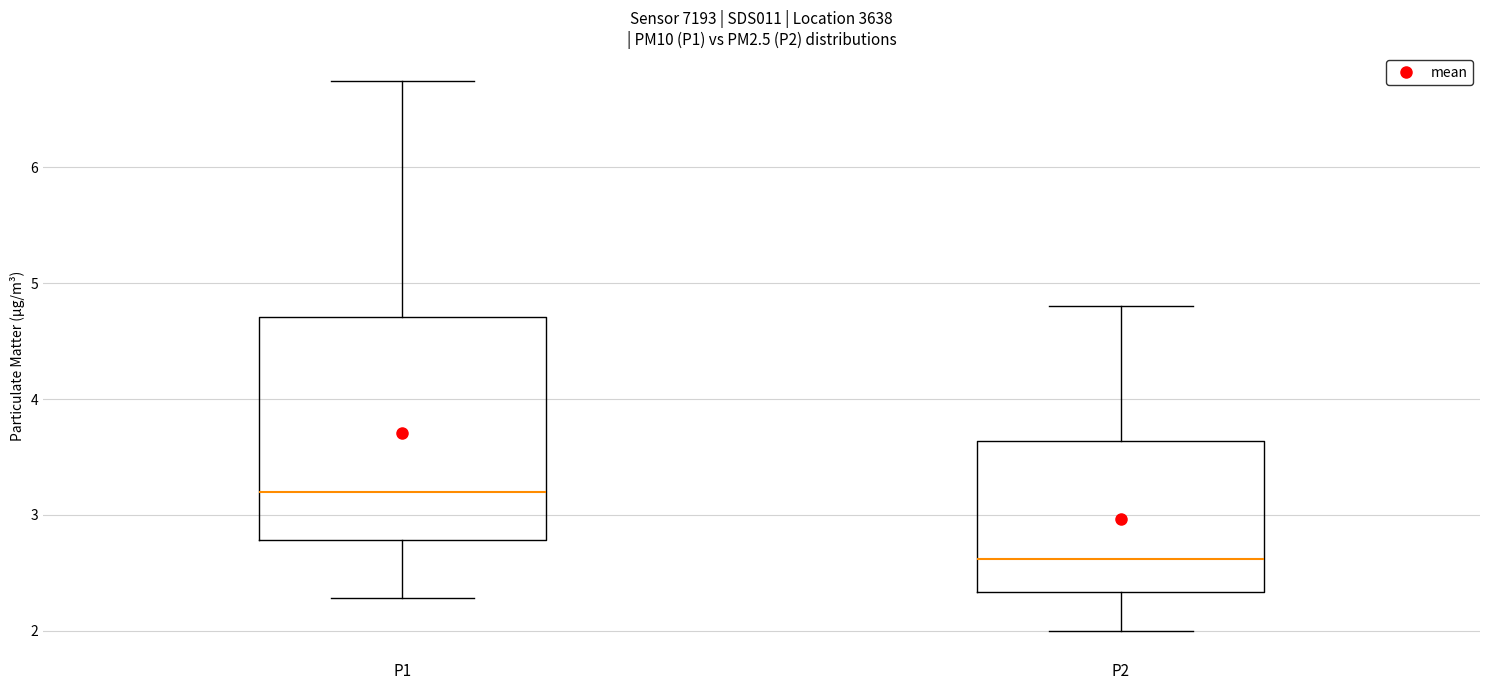

Which box's median line is the highest?

P1